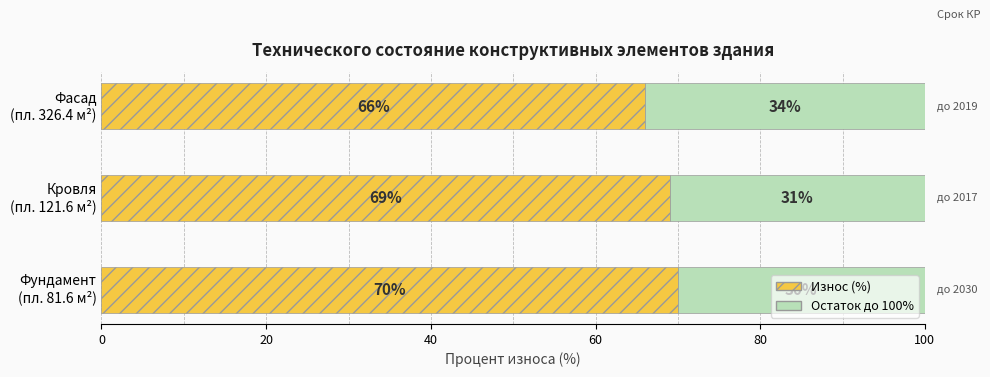

Reading left to right, transcribe all the data shown in this chart.

Износ (%): 0=70	20=69	40=66
Остаток (%): 0=30	20=31	40=34